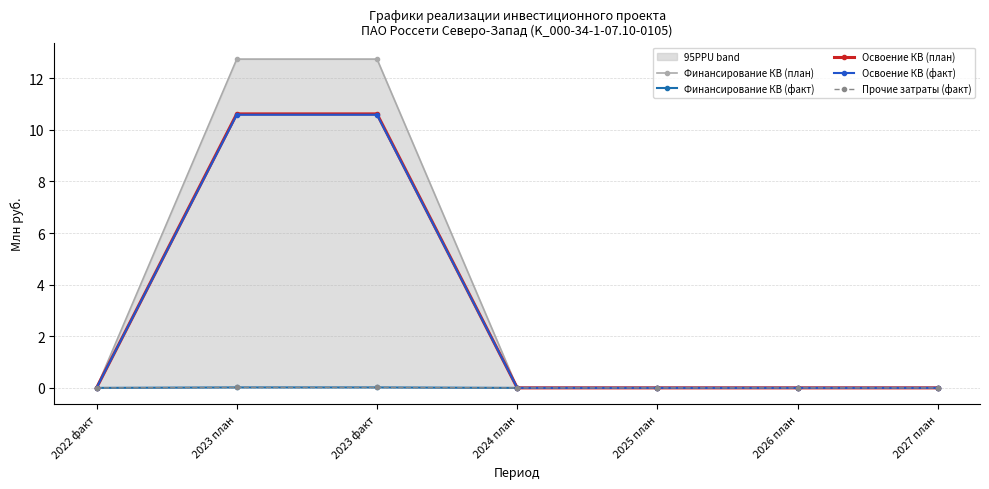

List the labels in order of Освоение КВ (факт) value, largest first.

2023 план, 2023 факт, 2022 факт, 2024 план, 2025 план, 2026 план, 2027 план